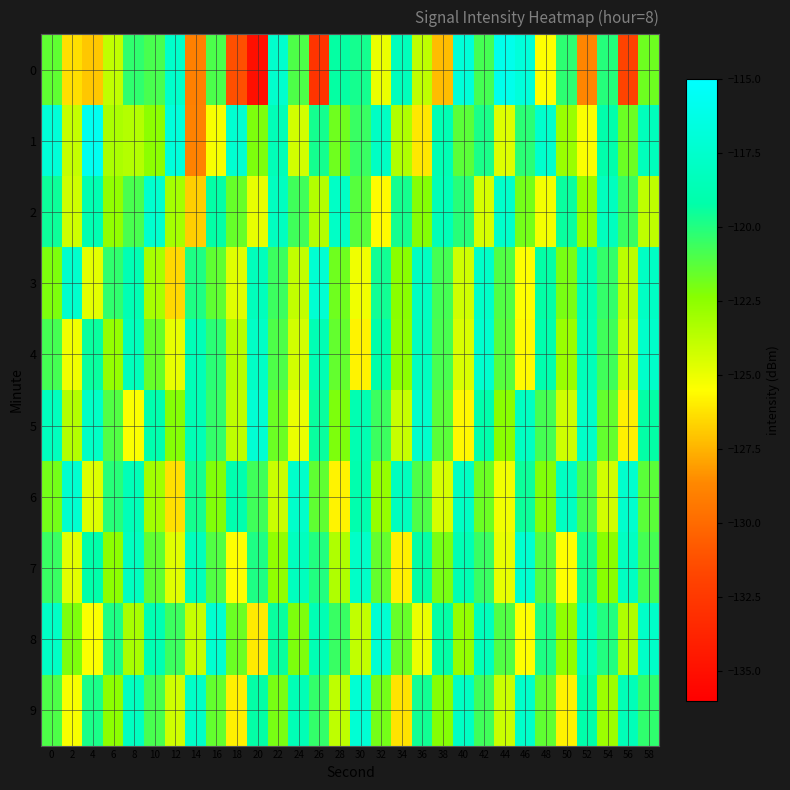

Rank the series at 22 from lowest to highest value.

6, 7, 9, 5, 4, 3, 8, 1, 2, 0